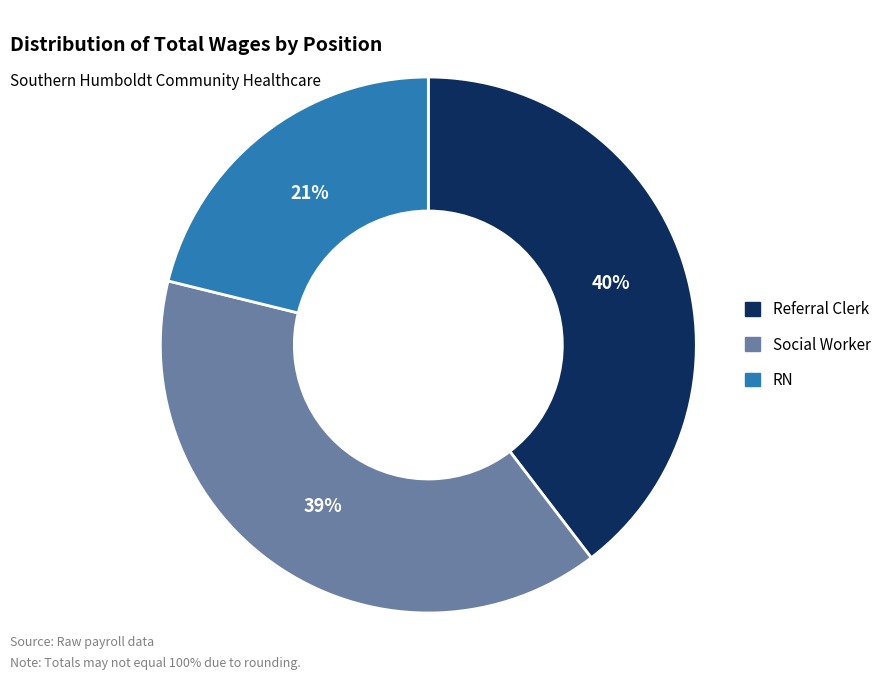

How many slices are in this pie chart?

3